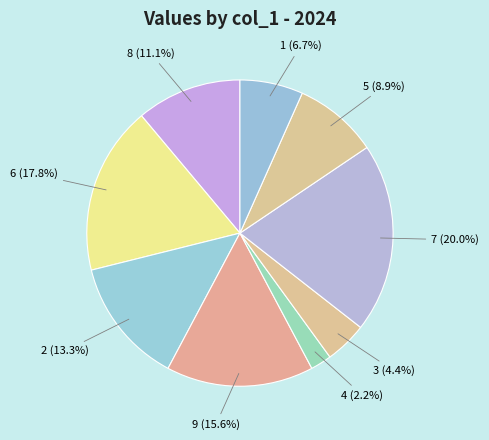

How many segments does this pie chart have?

9